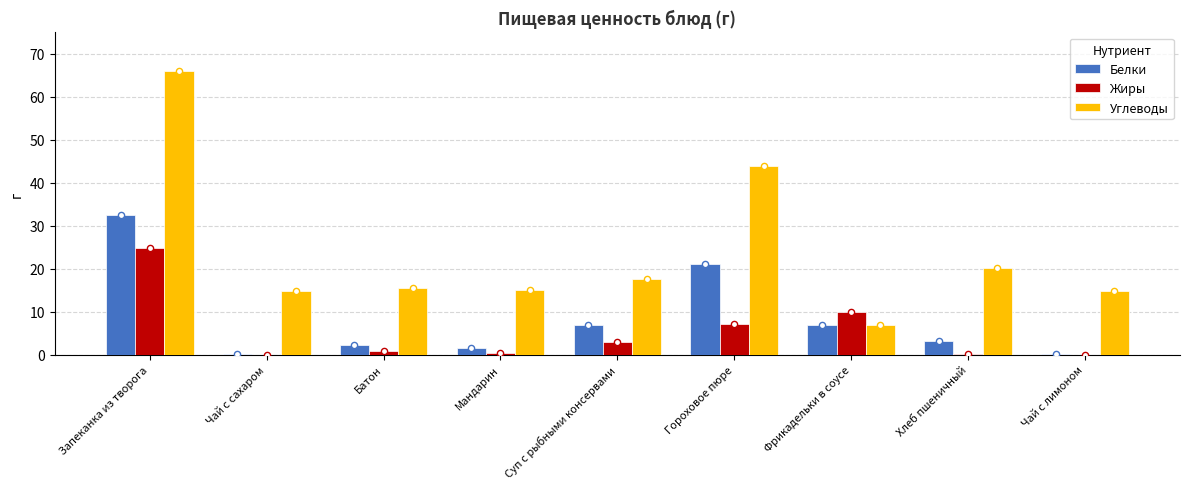

Is the value of Белки at Чай с лимоном greater than the value of Жиры at Хлеб пшеничный?

No